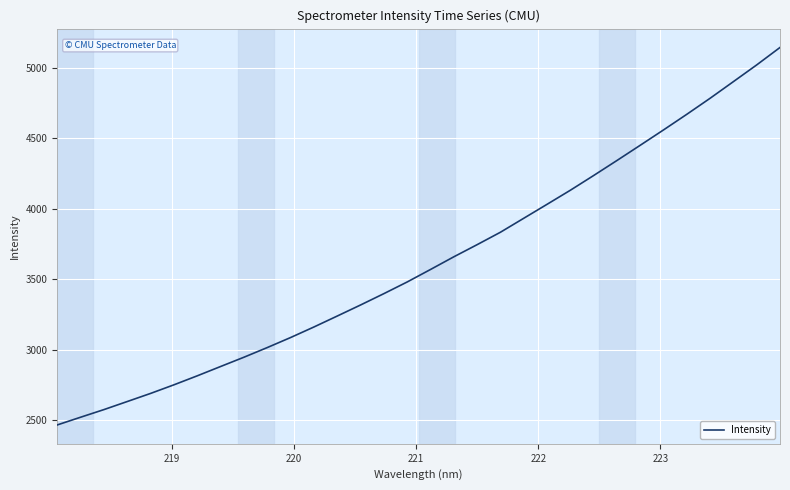

What is the smallest value displayed?

2464.3